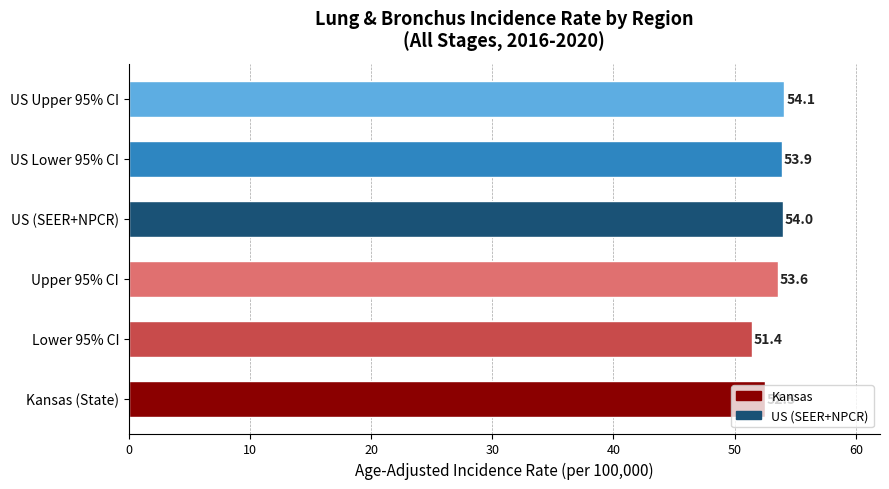

List the labels in order of value, largest first.

US Upper 95% CI, US (SEER+NPCR), US Lower 95% CI, Upper 95% CI, Kansas (State), Lower 95% CI